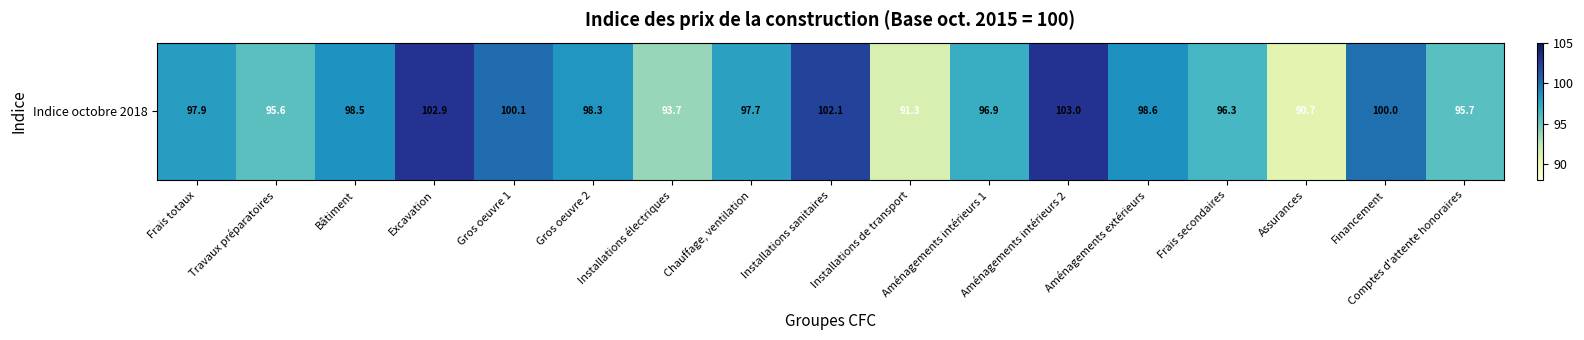

Which label corresponds to the smallest value in the chart?

Assurances